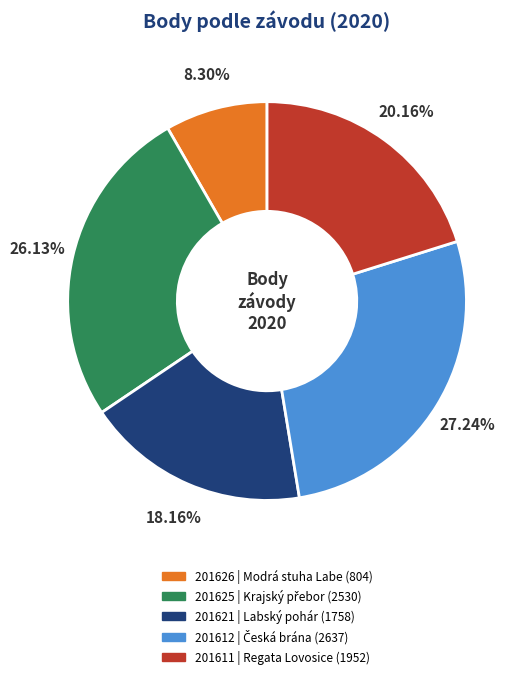

Between 201625 and 201621, which is larger?

201625